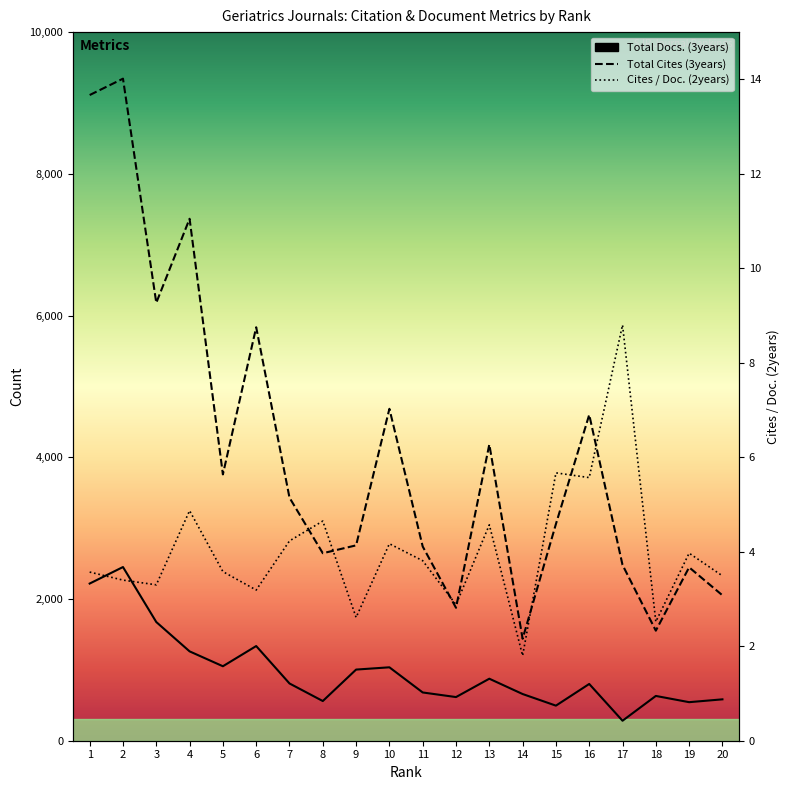

What is the value of the Total Cites (3years) point at the 1st from the left?

9112.0